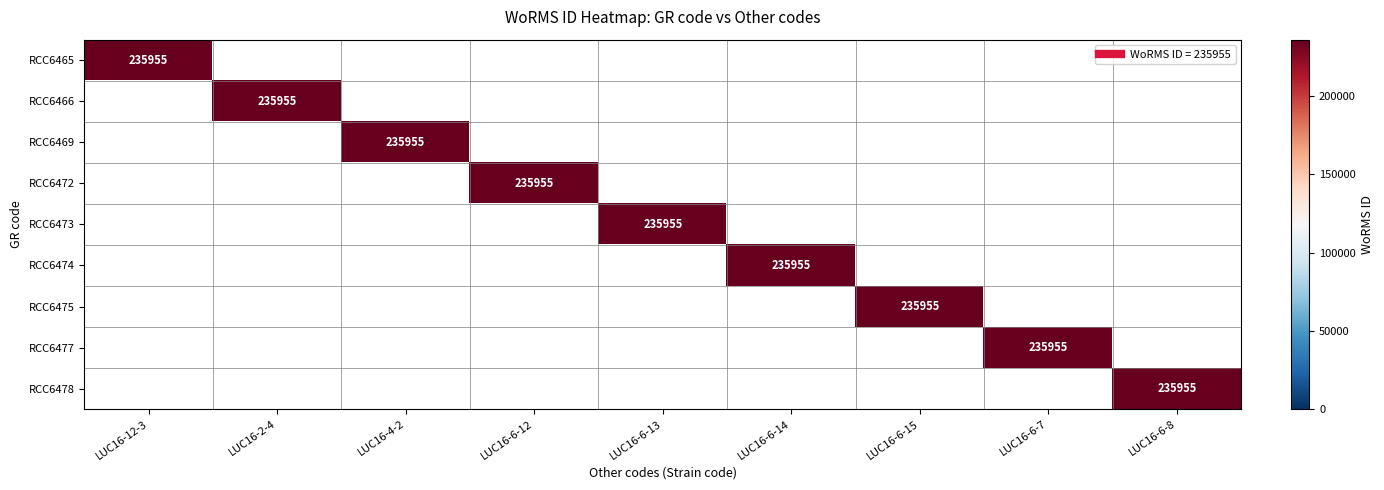

Which category has the highest value across all series?

LUC16-12-3